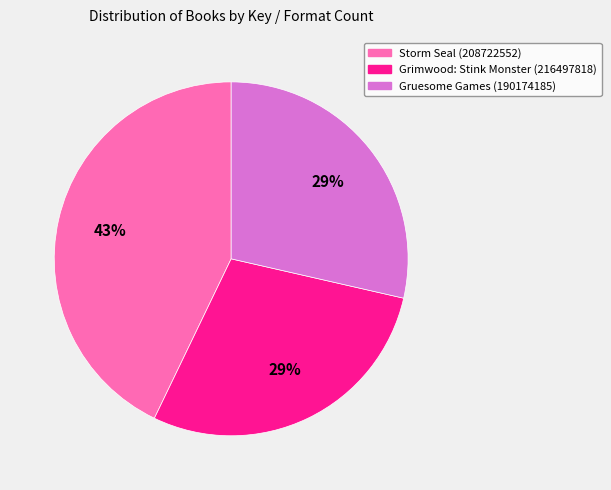

Which slice is the largest?

Storm Seal (208722552)